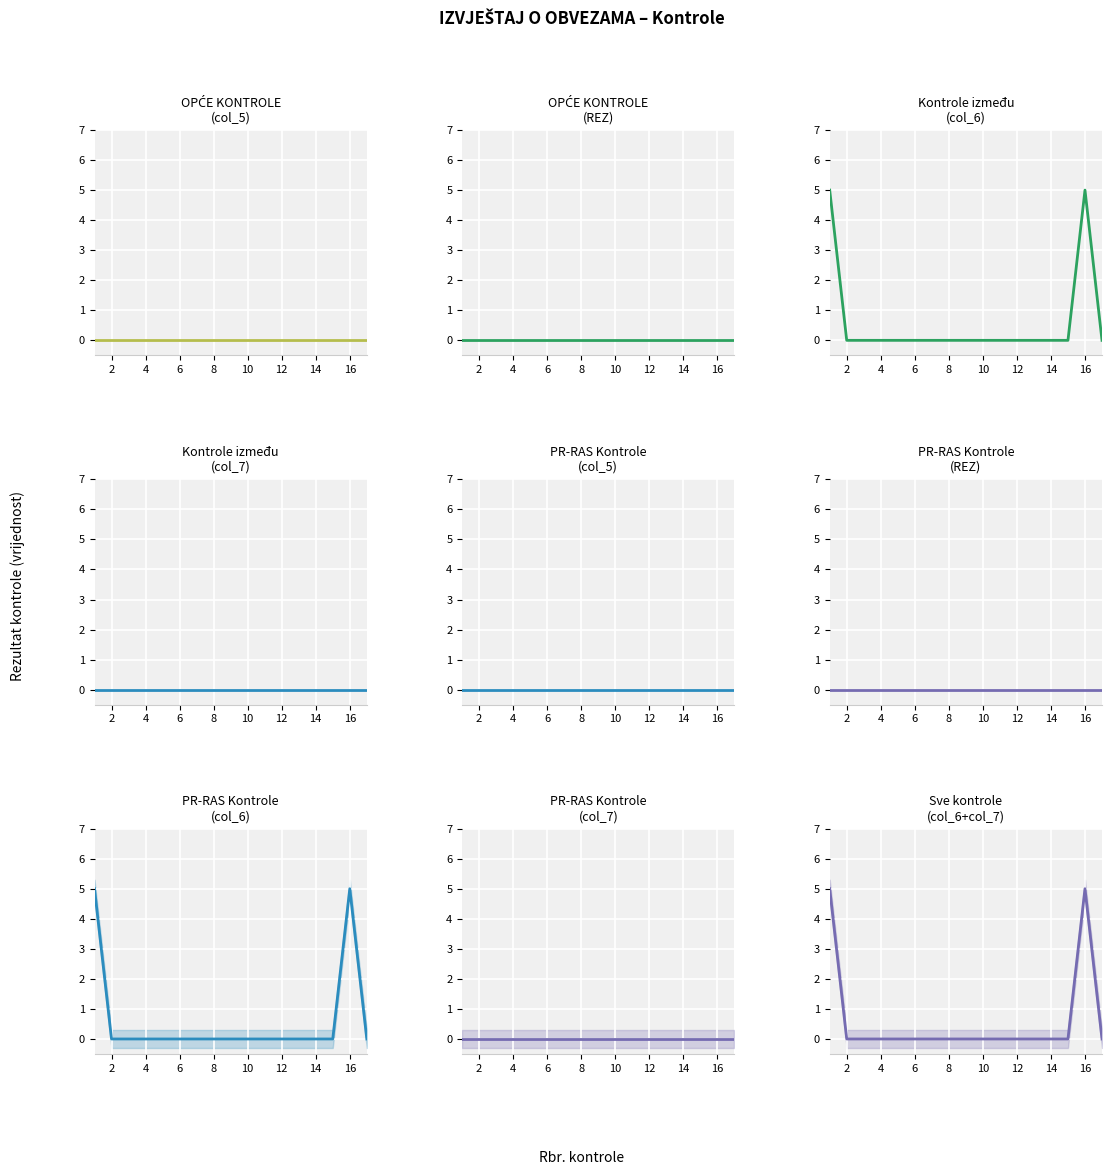

At which category is the sum across all series the highest?

1